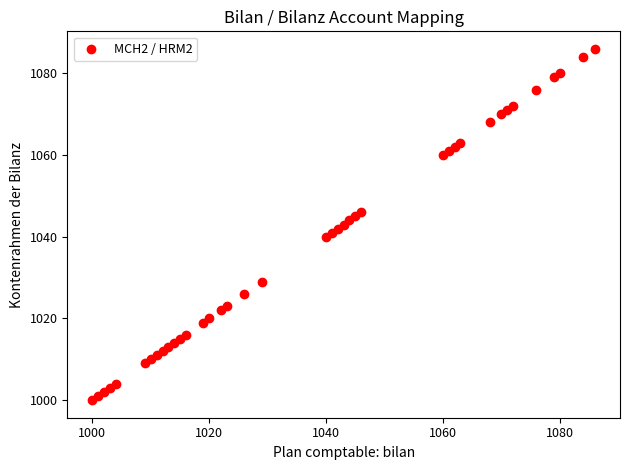

What is the range of Y values (max minus min)?

86